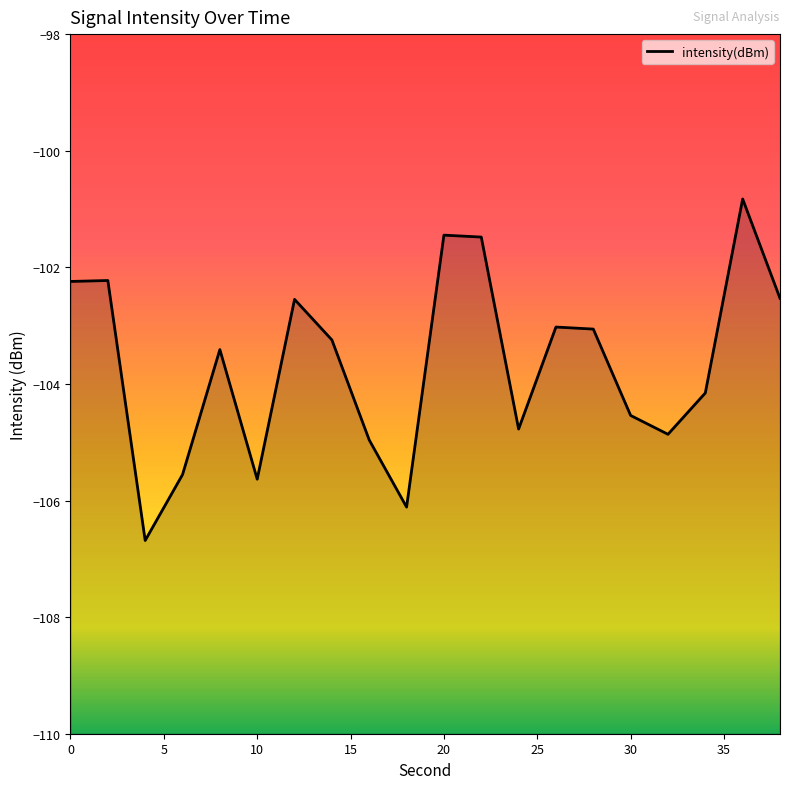

Reading left to right, what are all the values shown in this chart?

0=-102.2	2=-102.2	4=-106.7	6=-105.6	8=-103.4	10=-105.6	12=-102.5	14=-103.2	16=-105.0	18=-106.1	20=-101.4	22=-101.5	24=-104.8	26=-103.0	28=-103.1	30=-104.5	32=-104.9	34=-104.2	36=-100.8	38=-102.5